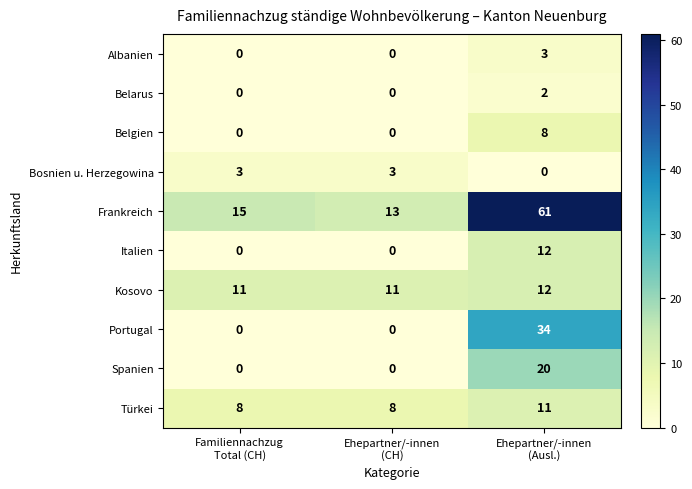

At how many categories does at least one series exceed 0?

3